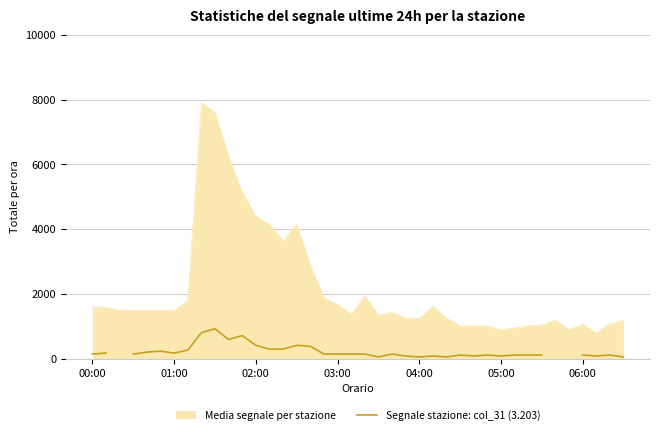

What is the minimum value for Media segnale per stazione?

800.0